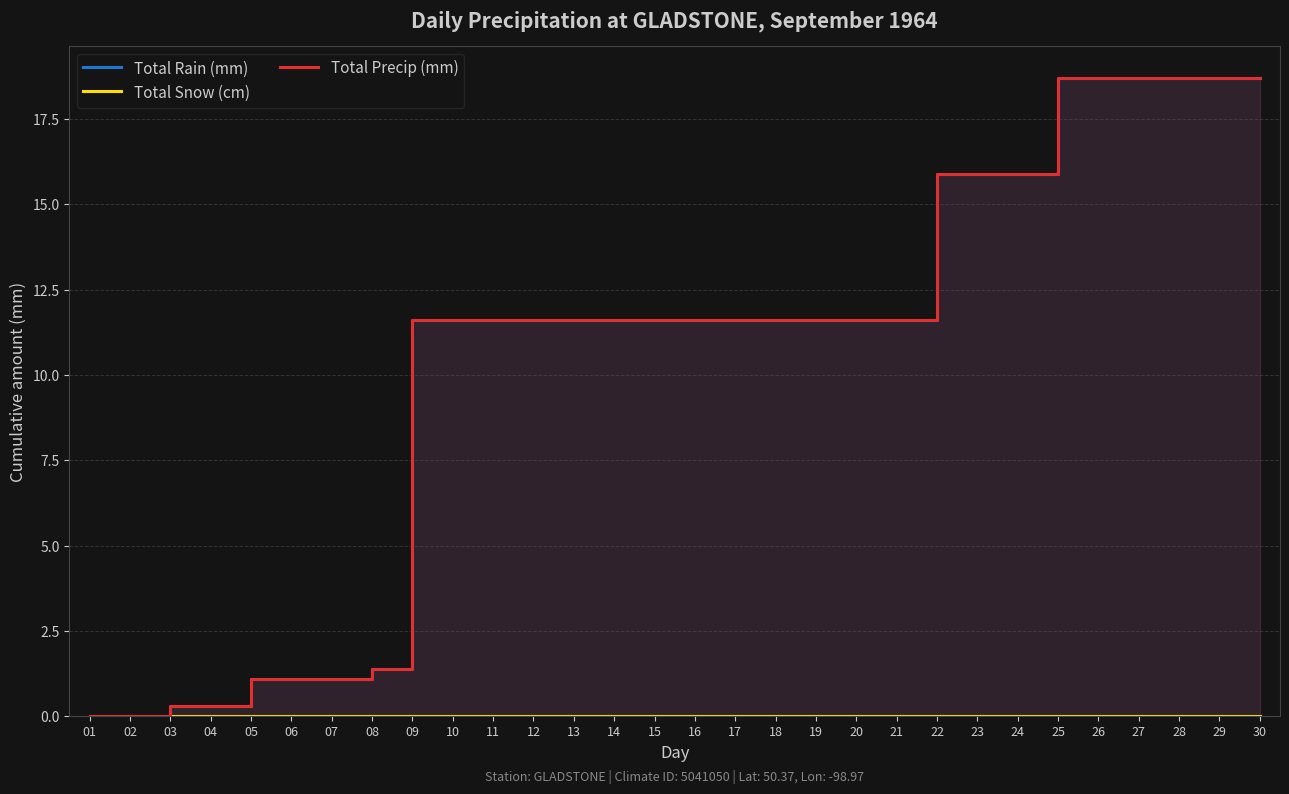

Which category has the lowest value across all series?

01